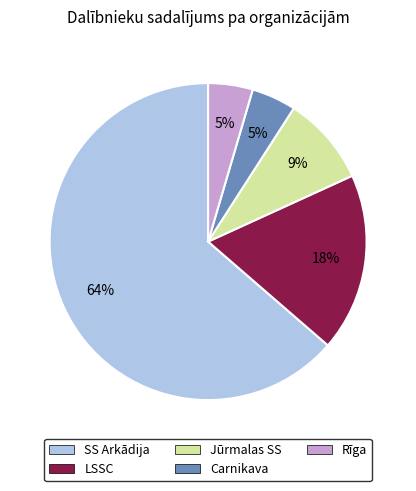

To the nearest percent, what is the average slice percentage?

20%